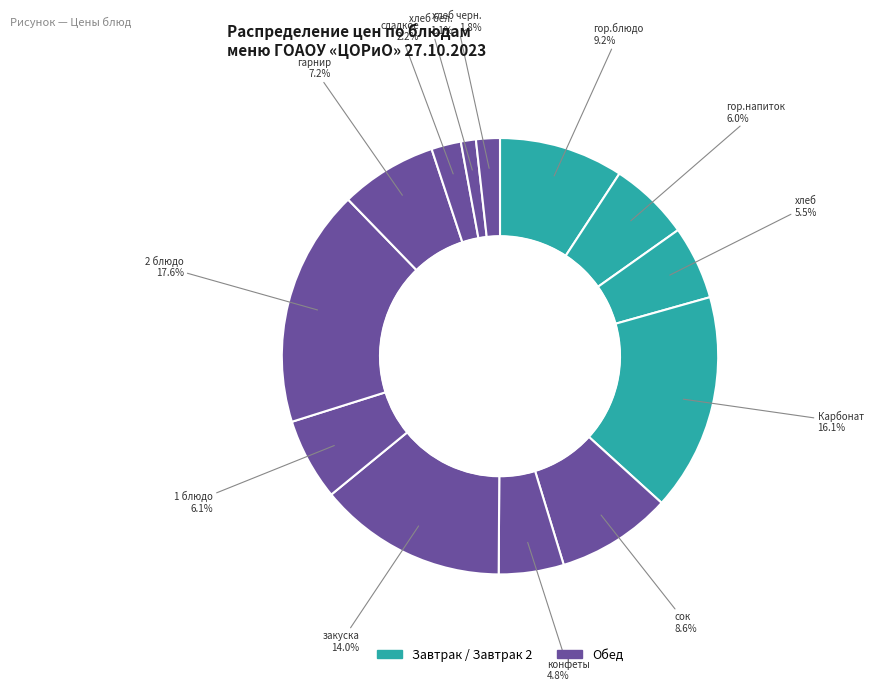

What is the smallest slice in the pie chart?

хлеб бел.